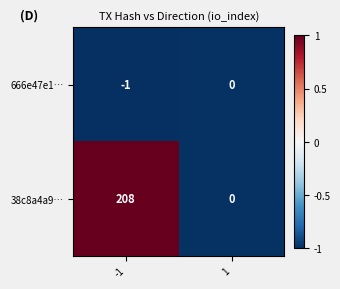

Which series has the largest range (max minus min)?

38c8a4a9…